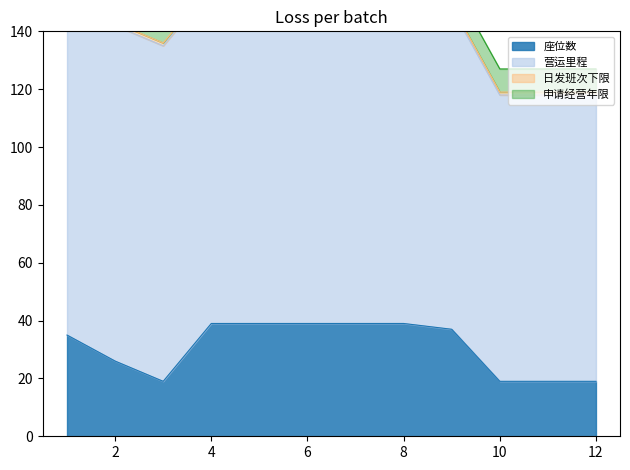

What is the sum of the 座位数 values at 6 and 2?

65